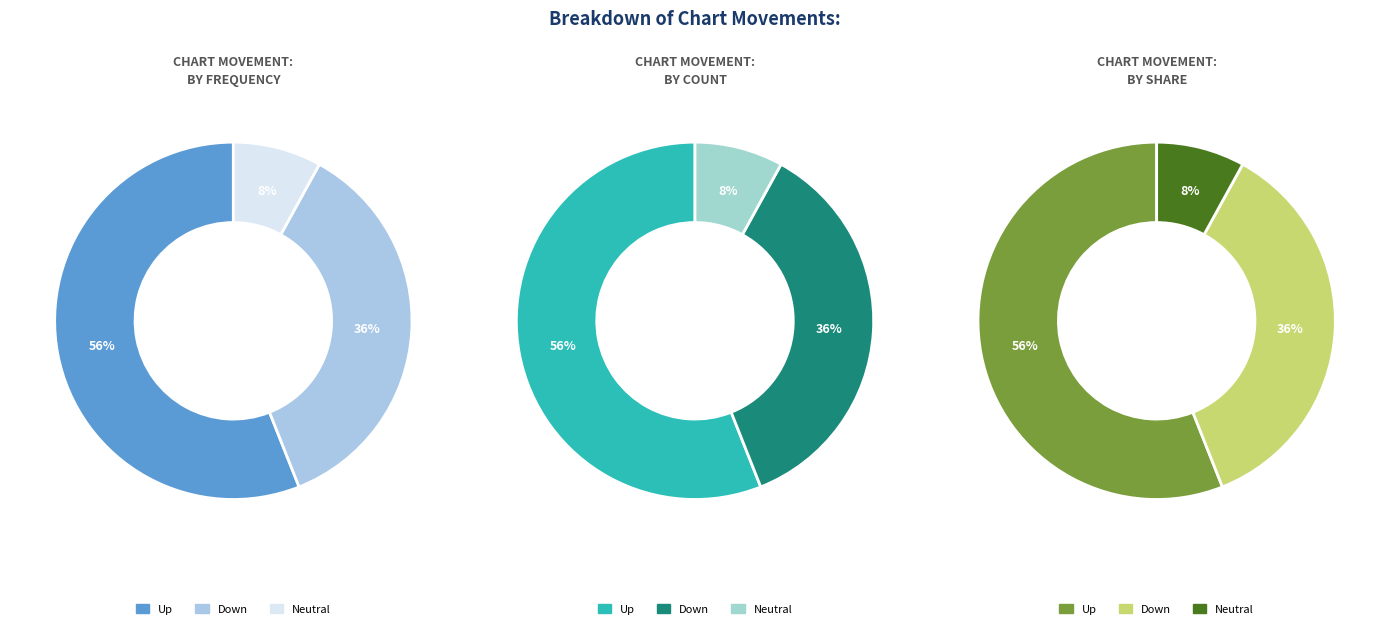

Approximately how many times larger is the value at up compared to -?

7.0